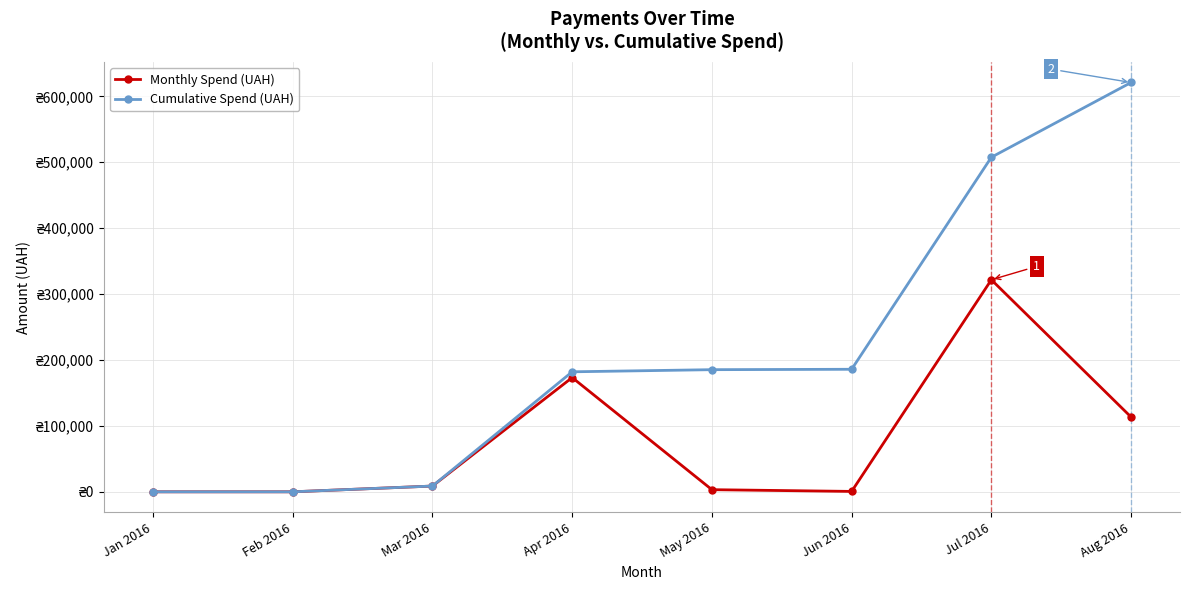

Which series has the widest spread of values?

Cumulative Spend (UAH)